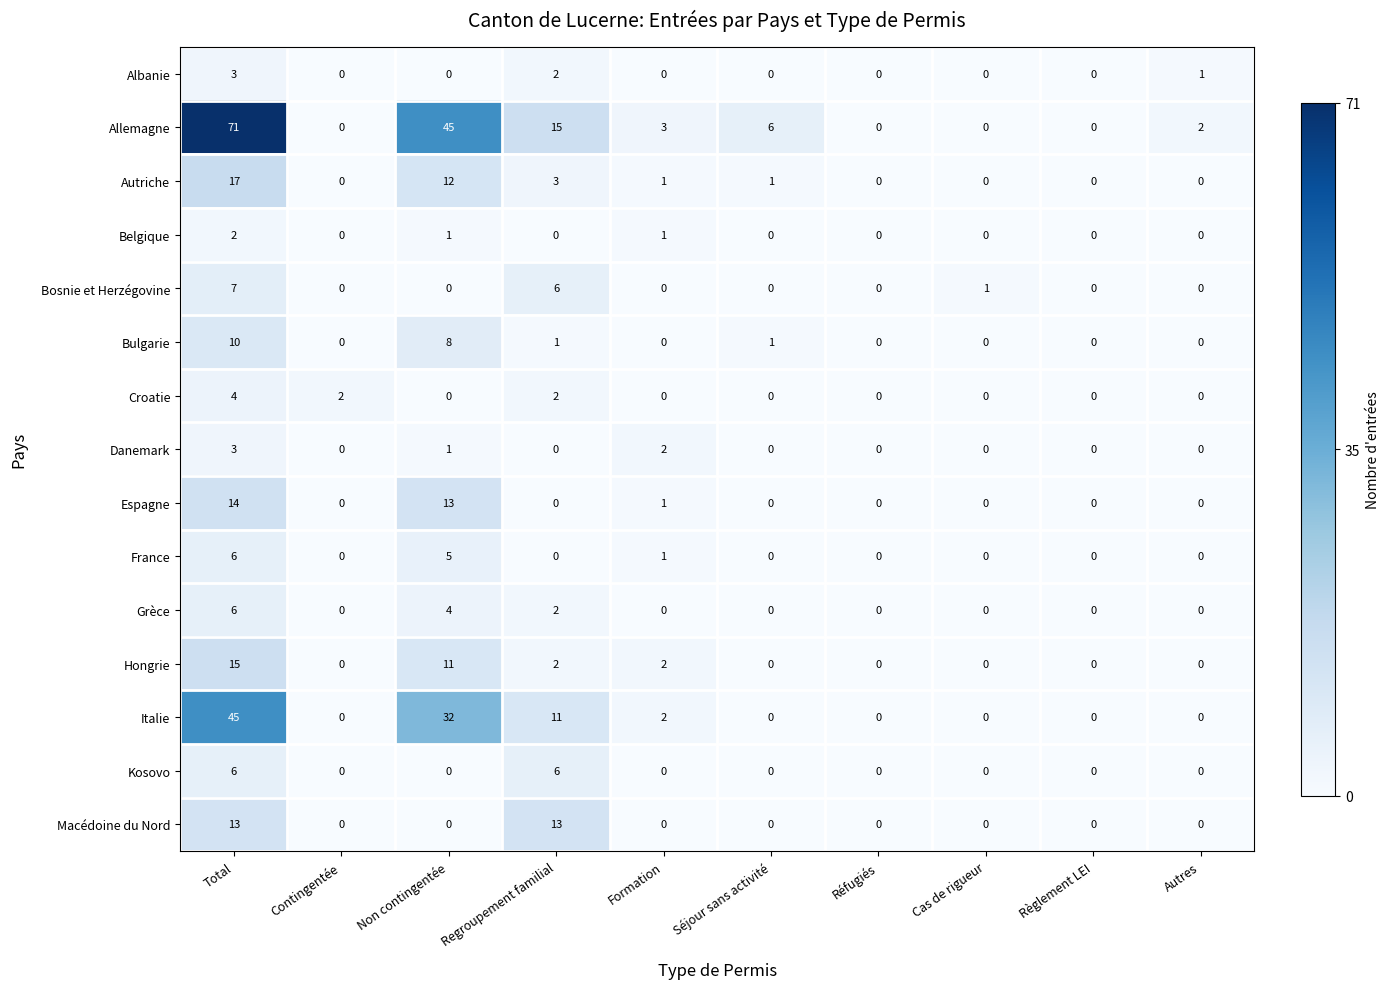

What is the greatest value displayed?

71